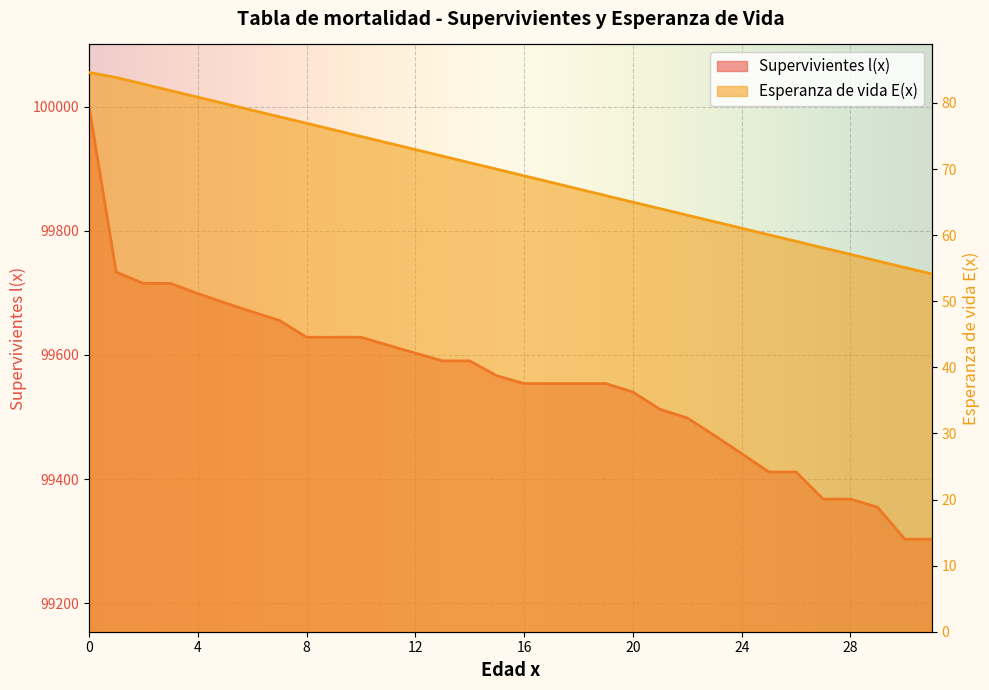

How many series are shown in this chart?

2